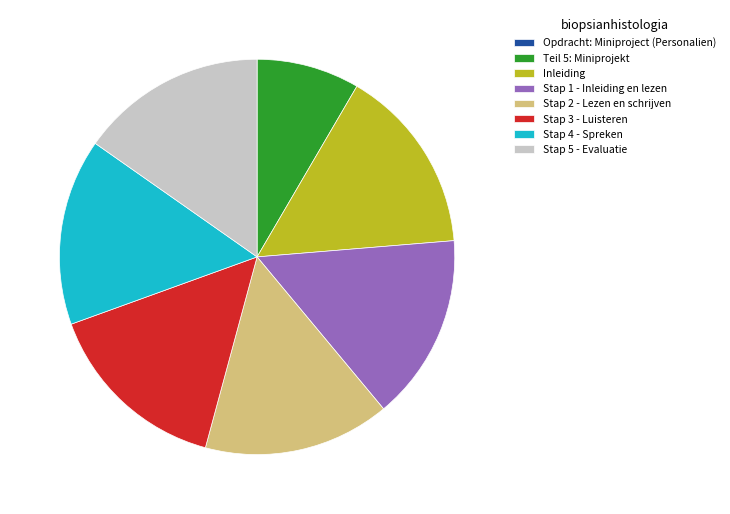

Does Stap 1 - Inleiding en lezen represent more than half of the total?

No